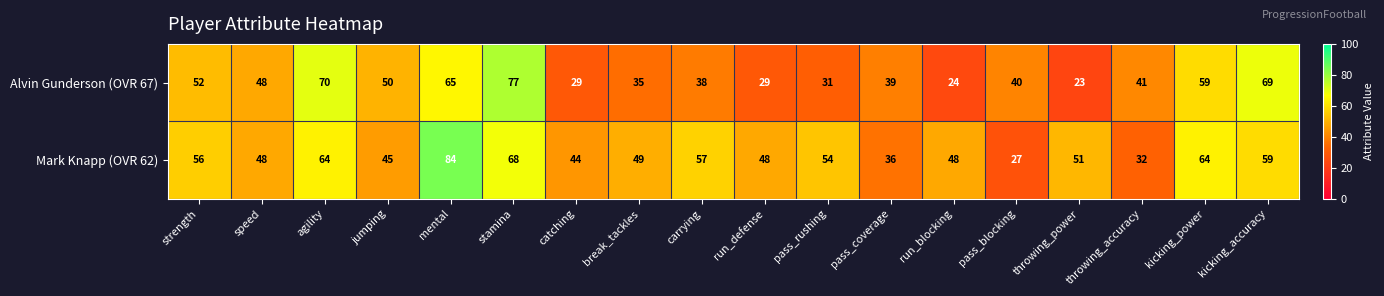

Rank the series by their average value, from highest to lowest.

Mark Knapp (OVR 62), Alvin Gunderson (OVR 67)